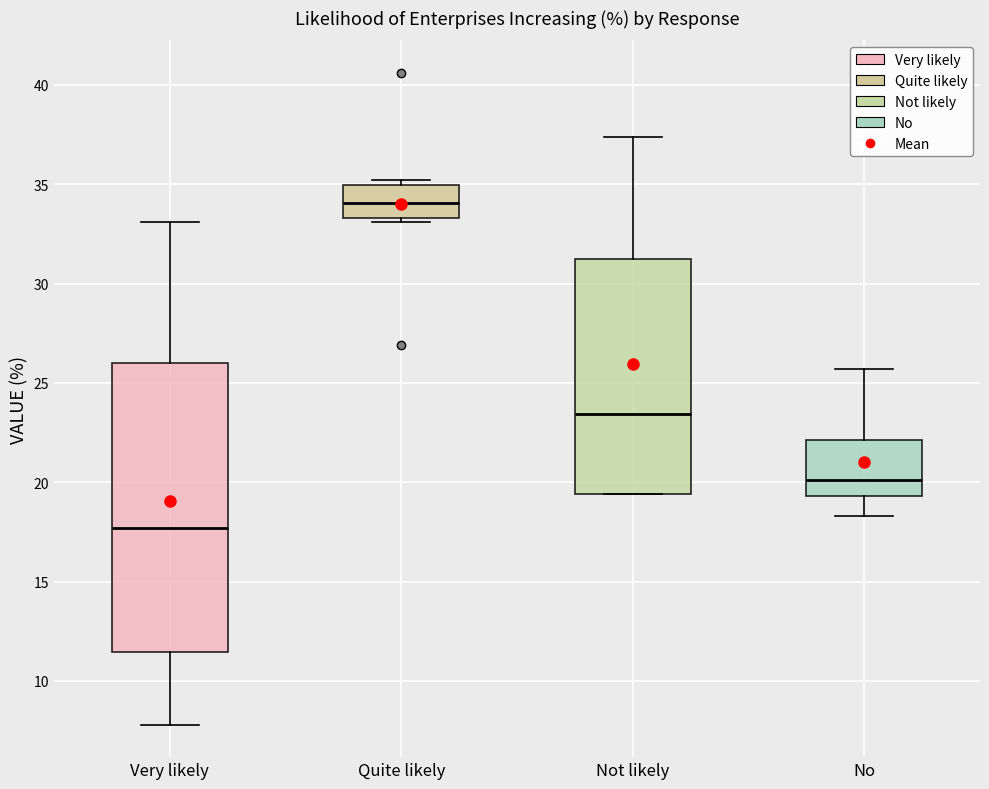

Reading left to right, transcribe this box plot: for each box, give where its median line is, the range the box spans, and where its two whiskers end, as read against the y-axis. The values are not printed on the chart, so give them approximately, as read against the axis.

Very likely: median 17.5, box 11.5 to 26.0, whiskers 8.0 to 33.0
Quite likely: median 34.0, box 33.5 to 35.0, whiskers 33.0 to 35.0 (just above the box's upper edge)
Not likely: median 23.5, box 19.5 to 31.0, whiskers 19.5 to 37.5
No: median 20.0, box 19.5 to 22.0, whiskers 18.5 to 25.5